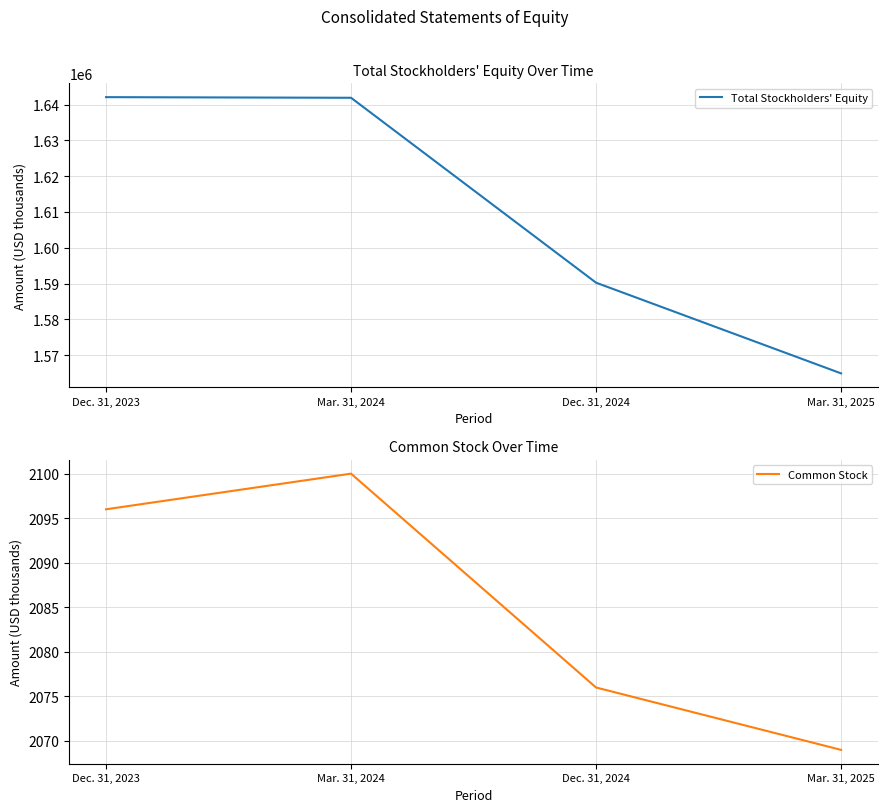

What is the sum of all Common Stock values?

8341